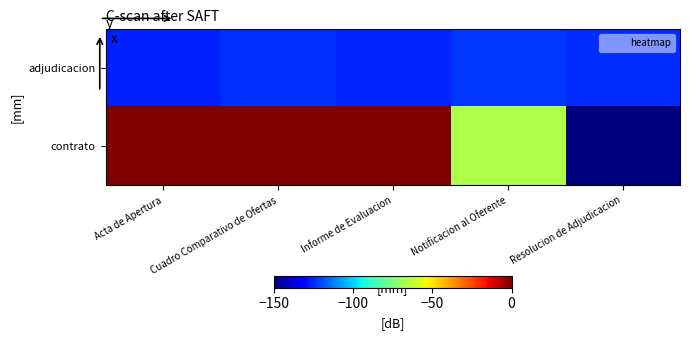

Reading left to right, what are all the values shown in this chart?

adjudicacion: Acta de Apertura=-126.1	Cuadro Comparativo de Ofertas=-124.1	Informe de Evaluacion=-125.5	Notificacion al Oferente=-123.4	Resolucion de Adjudicacion=-124.8
contrato: Acta de Apertura=0.0	Cuadro Comparativo de Ofertas=0.0	Informe de Evaluacion=0.0	Notificacion al Oferente=-66.1	Resolucion de Adjudicacion=-150.0